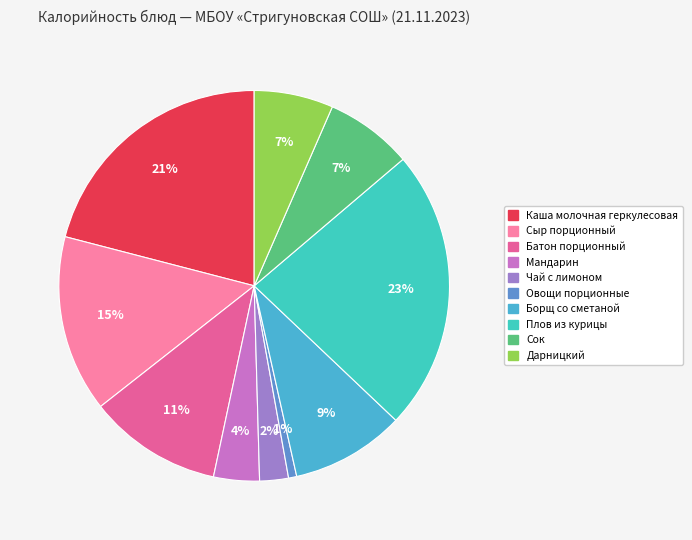

True or false: Каша молочная геркулесовая accounts for 31% of the total.

False